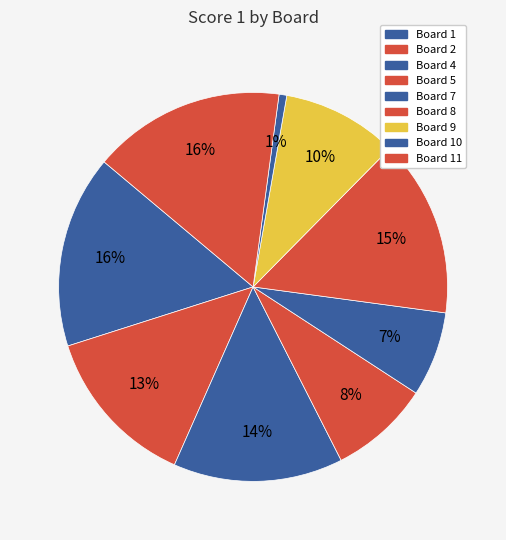

Count the number of slices in the pie.

9